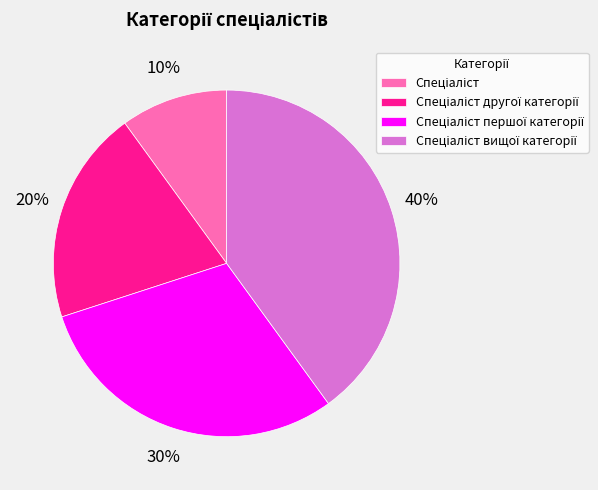

To the nearest percent, what is the difference between the largest and smallest slice percentages?

30%